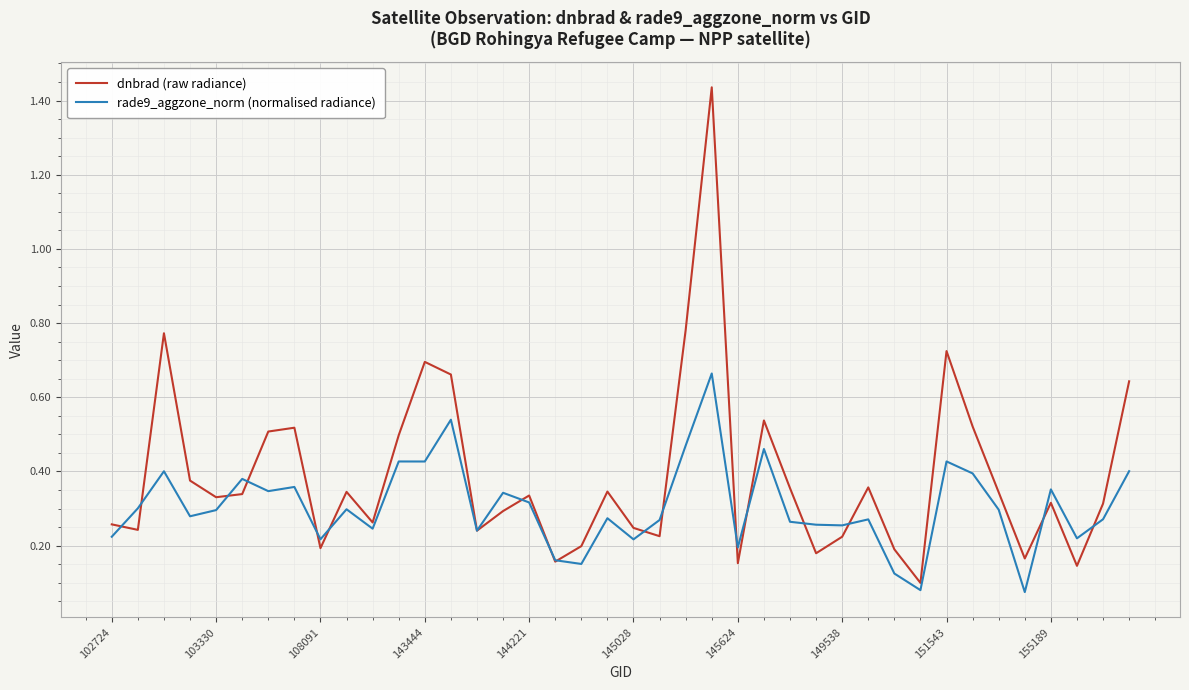

Which series has the largest total across all categories?

dnbrad (raw radiance)